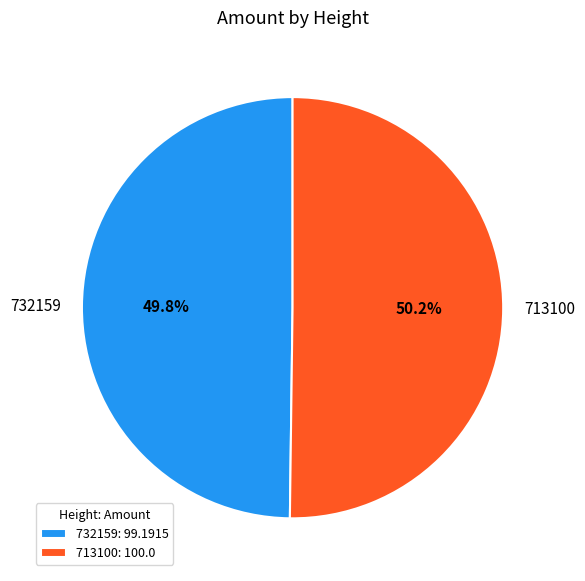

Is it true that 713100 is 59% of the pie?

False